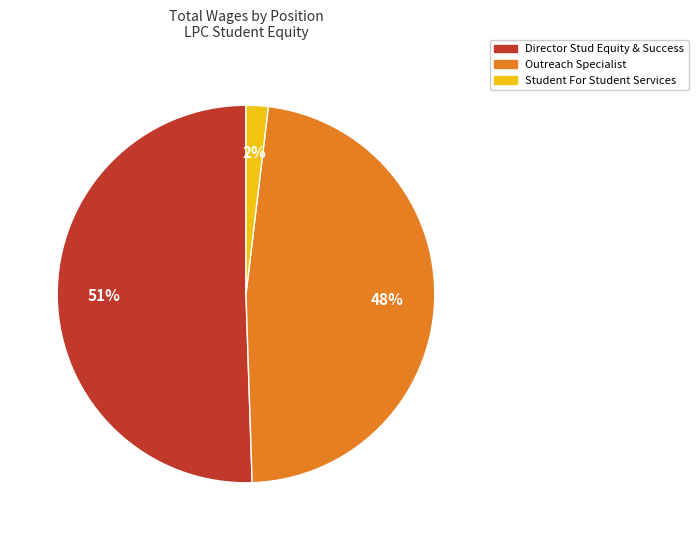

Count the number of slices in the pie.

3